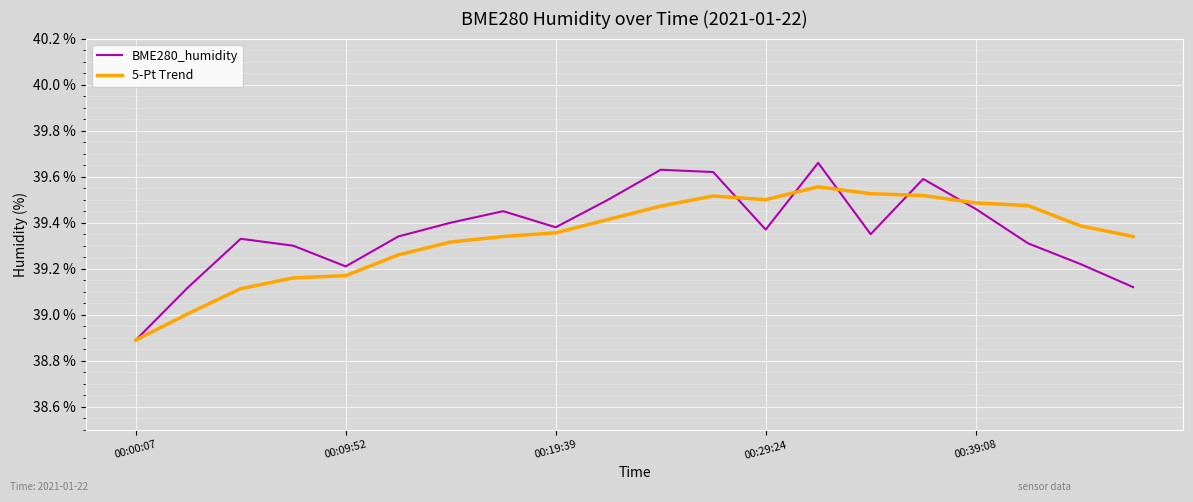

Rank the series by their maximum value, from lowest to highest.

5-Pt Trend, BME280_humidity